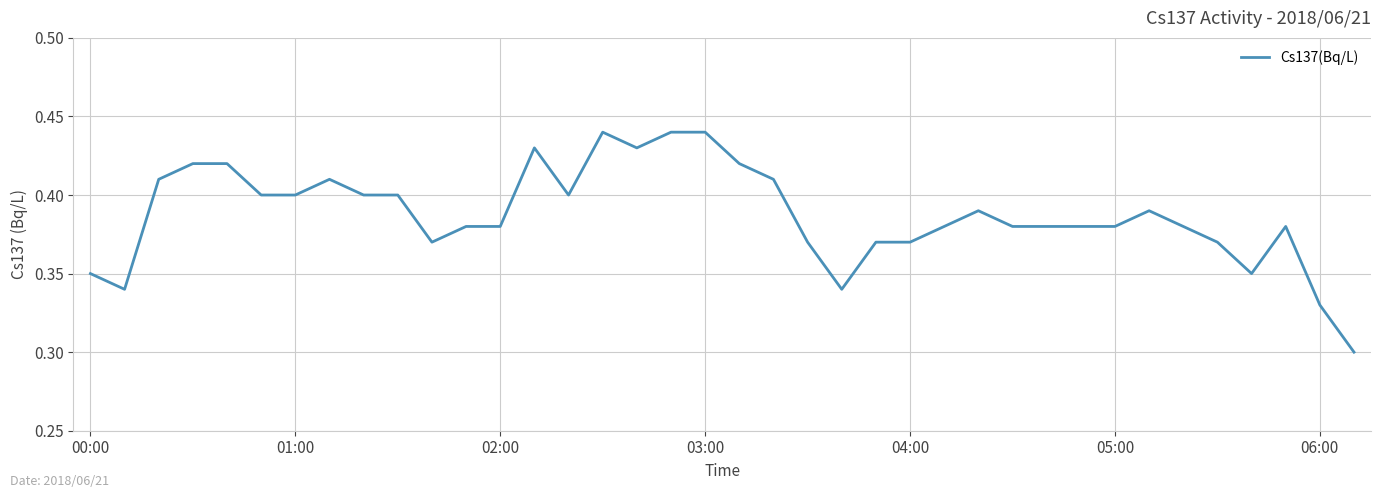

Does the chart have visible grid lines?

Yes